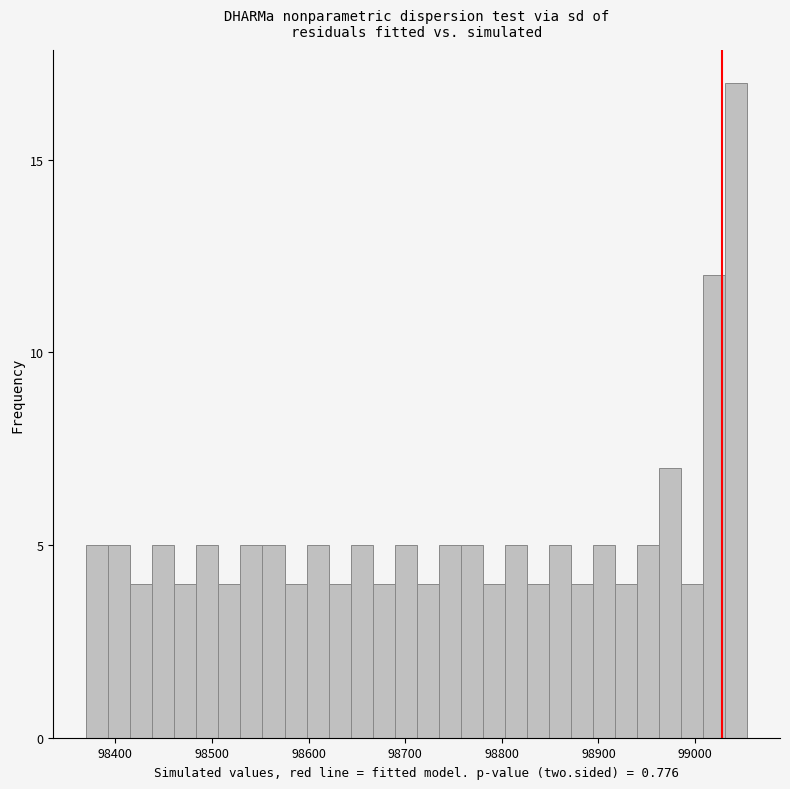

Read against the x-axis, roughly where is the centre of the tallest bar?

99040